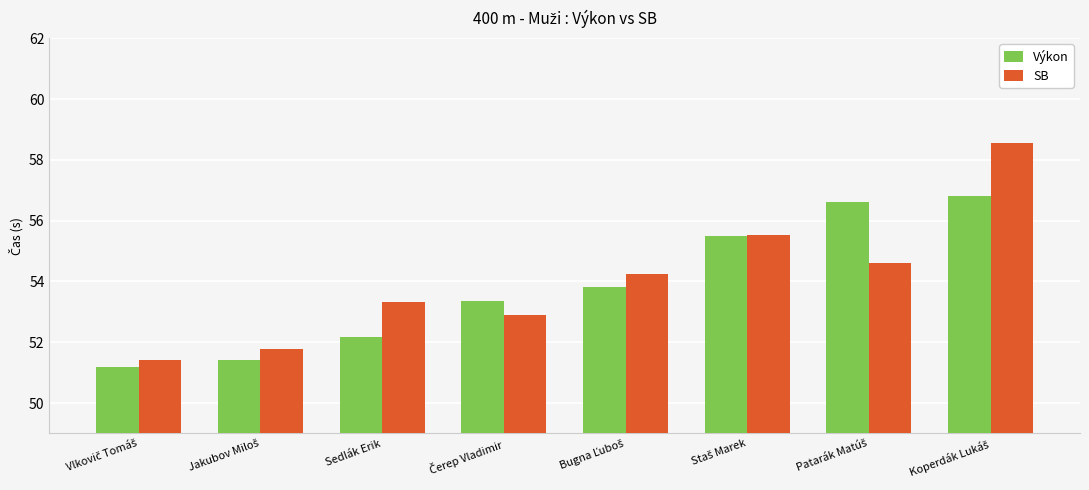

Rank the series by their average value, from highest to lowest.

SB, Výkon